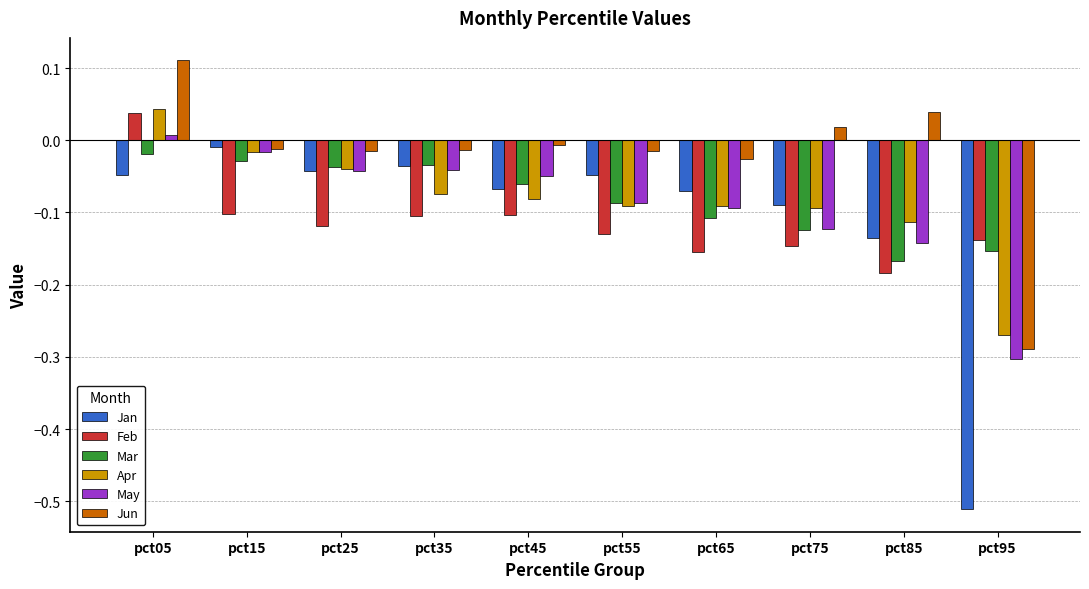

True or false: Feb has a value of -0.1 at pct85.

False